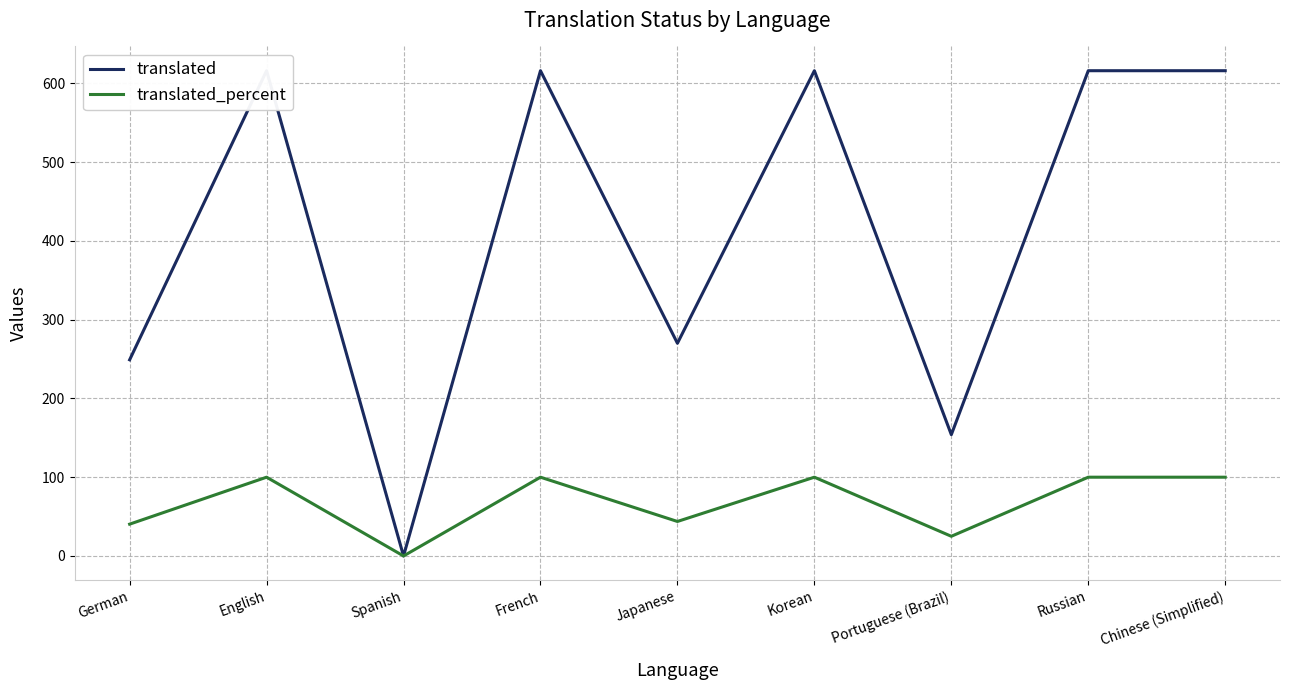

What is the label of the 3rd point from the right?

Portuguese (Brazil)